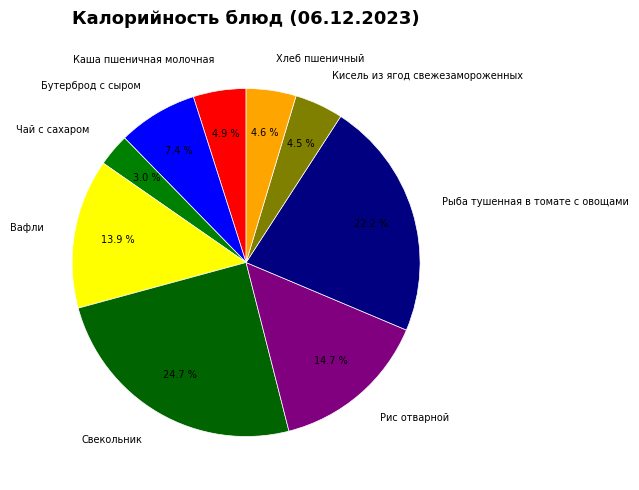

To the nearest percent, what is the difference between the largest and smallest slice percentages?

22%